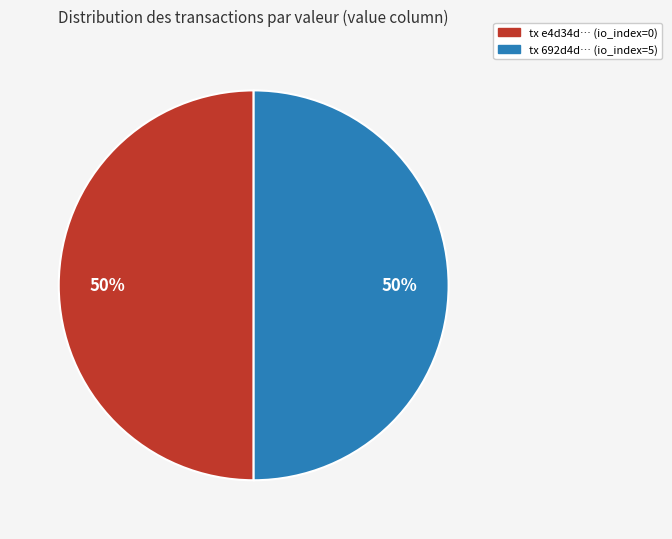

To the nearest percent, what is the combined percentage of tx e4d34d… (io_index=0) and tx 692d4d… (io_index=5)?

100%